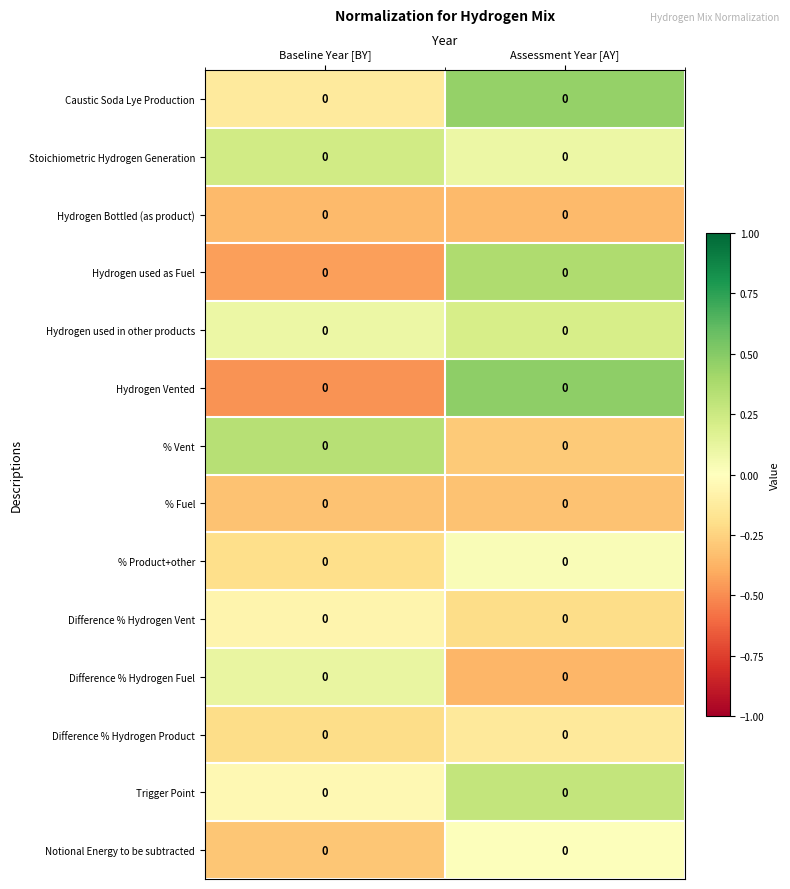

How many data points does each series have?

2